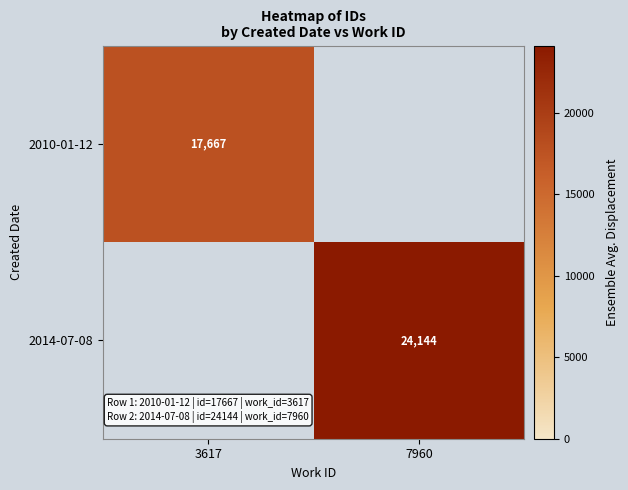

The value of 2014-07-08 at 7960 is 24144. True or false?

True